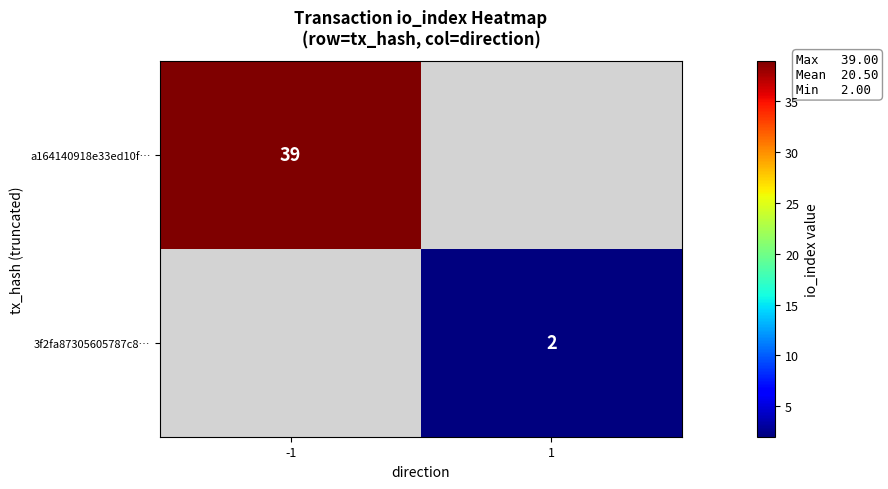

The 3f2fa87305605787c8… series shows 3 at 1. True or false?

False